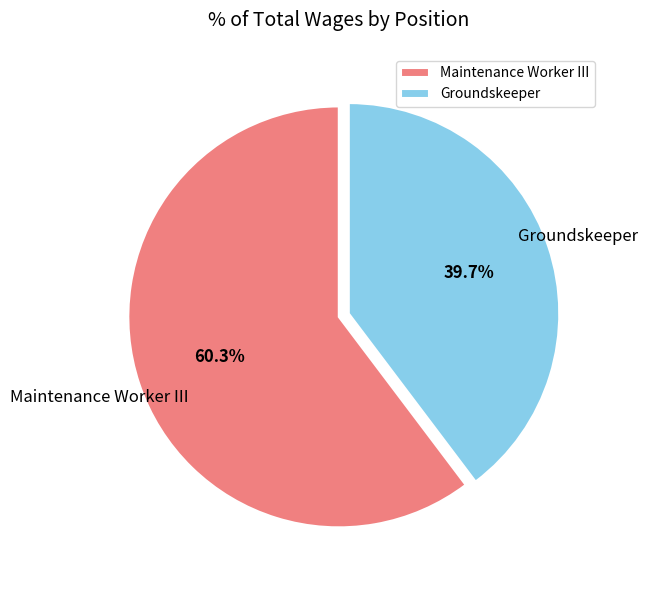

Approximately how many times larger is the value at Groundskeeper compared to Maintenance Worker III?

0.7